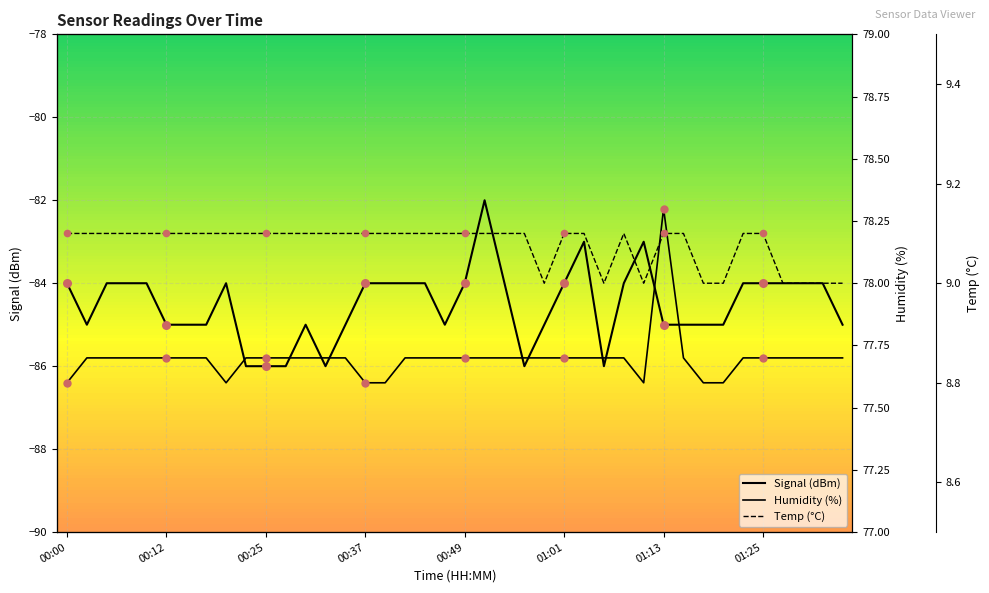

Which series reaches the minimum Y coordinate?

Signal